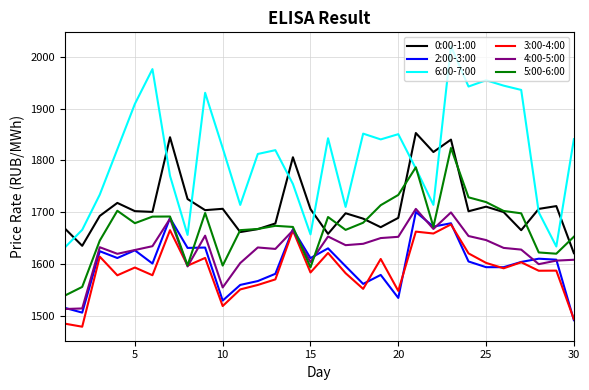

List the series in order of their peak value, lowest first.

3:00-4:00, 2:00-3:00, 4:00-5:00, 5:00-6:00, 0:00-1:00, 6:00-7:00